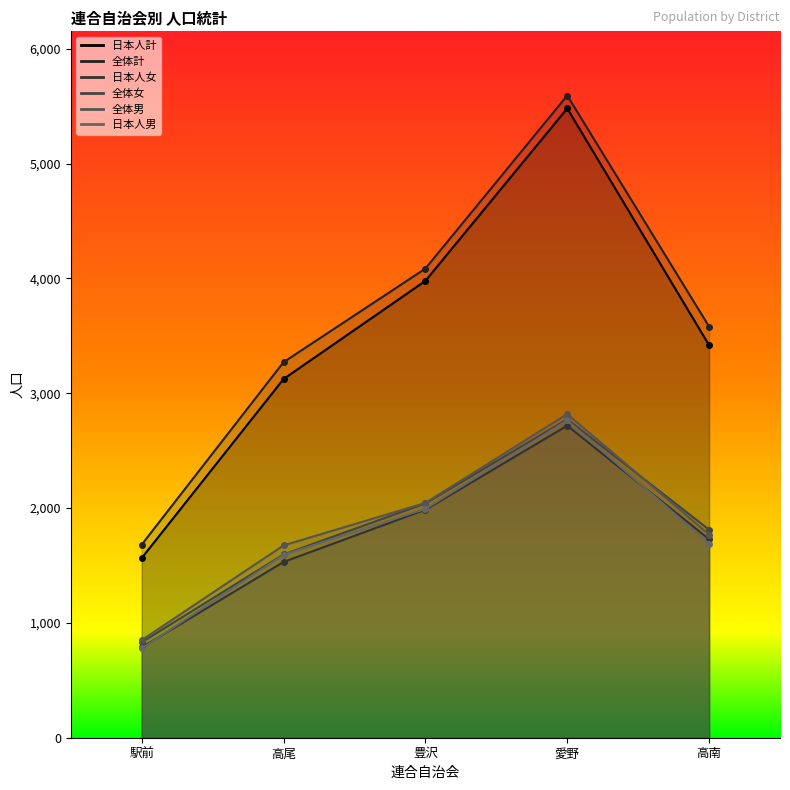

Rank the series at 愛野 from highest to lowest value.

全体計, 日本人計, 全体男, 全体女, 日本人男, 日本人女